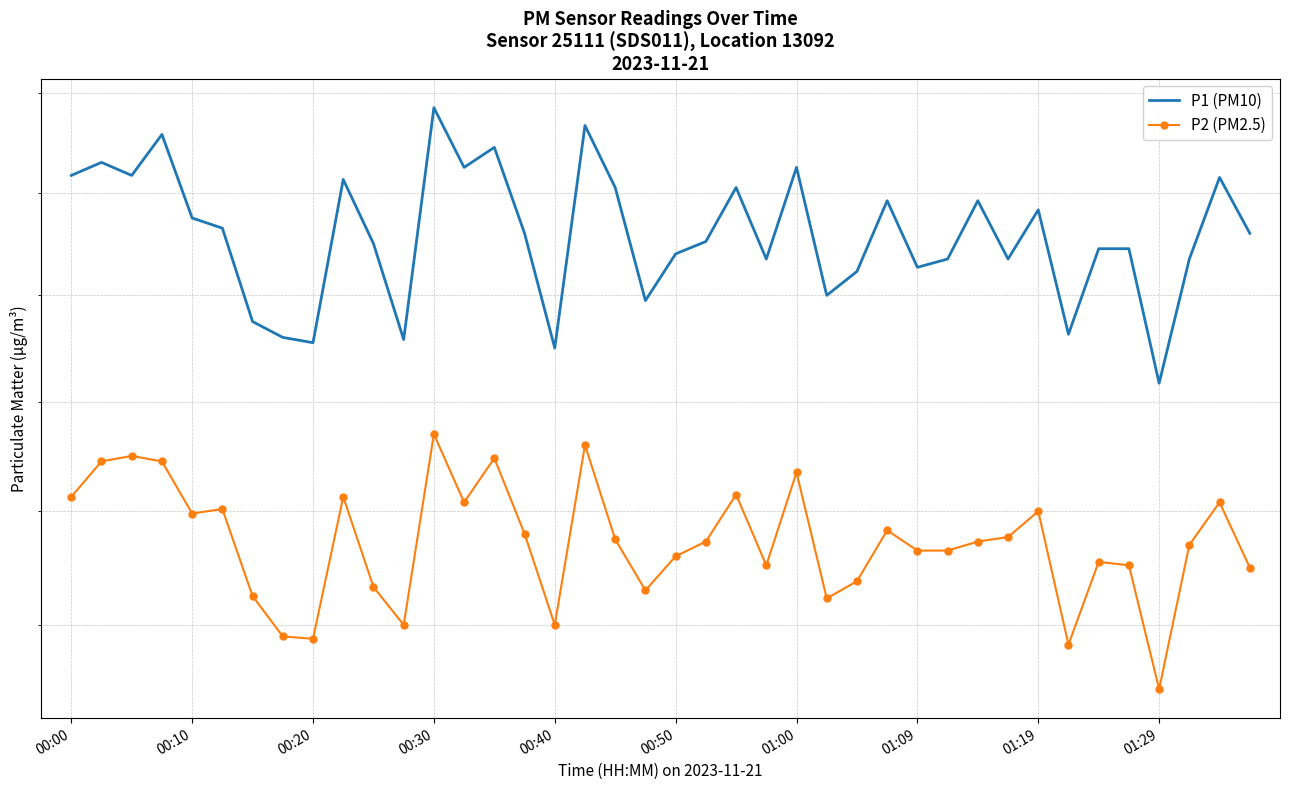

How many data points does each series have?

40